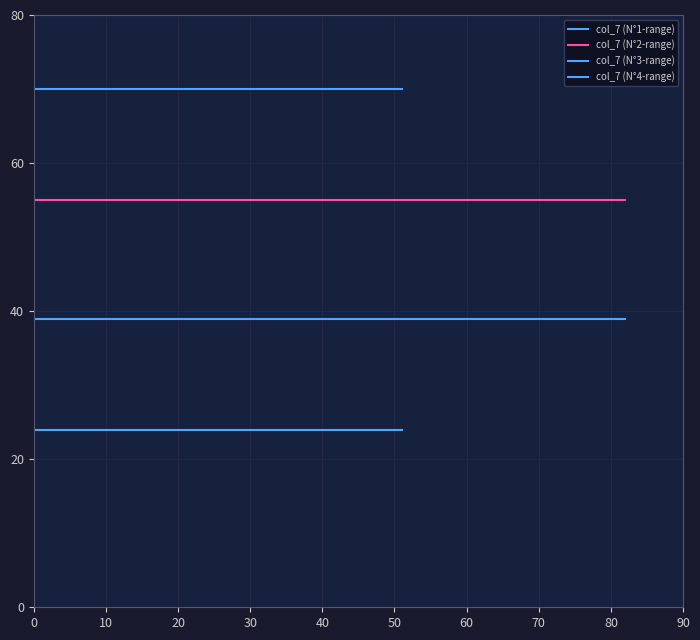

The value of col_7 (N°3-range) at 0 is 39. True or false?

True